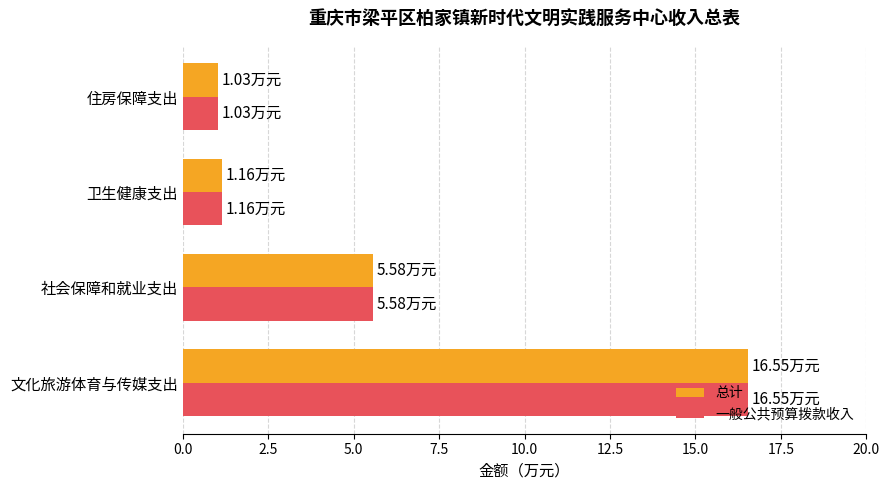

What is the difference between the maximum and second lowest values in the 一般公共预算拨款收入 series?

15.4